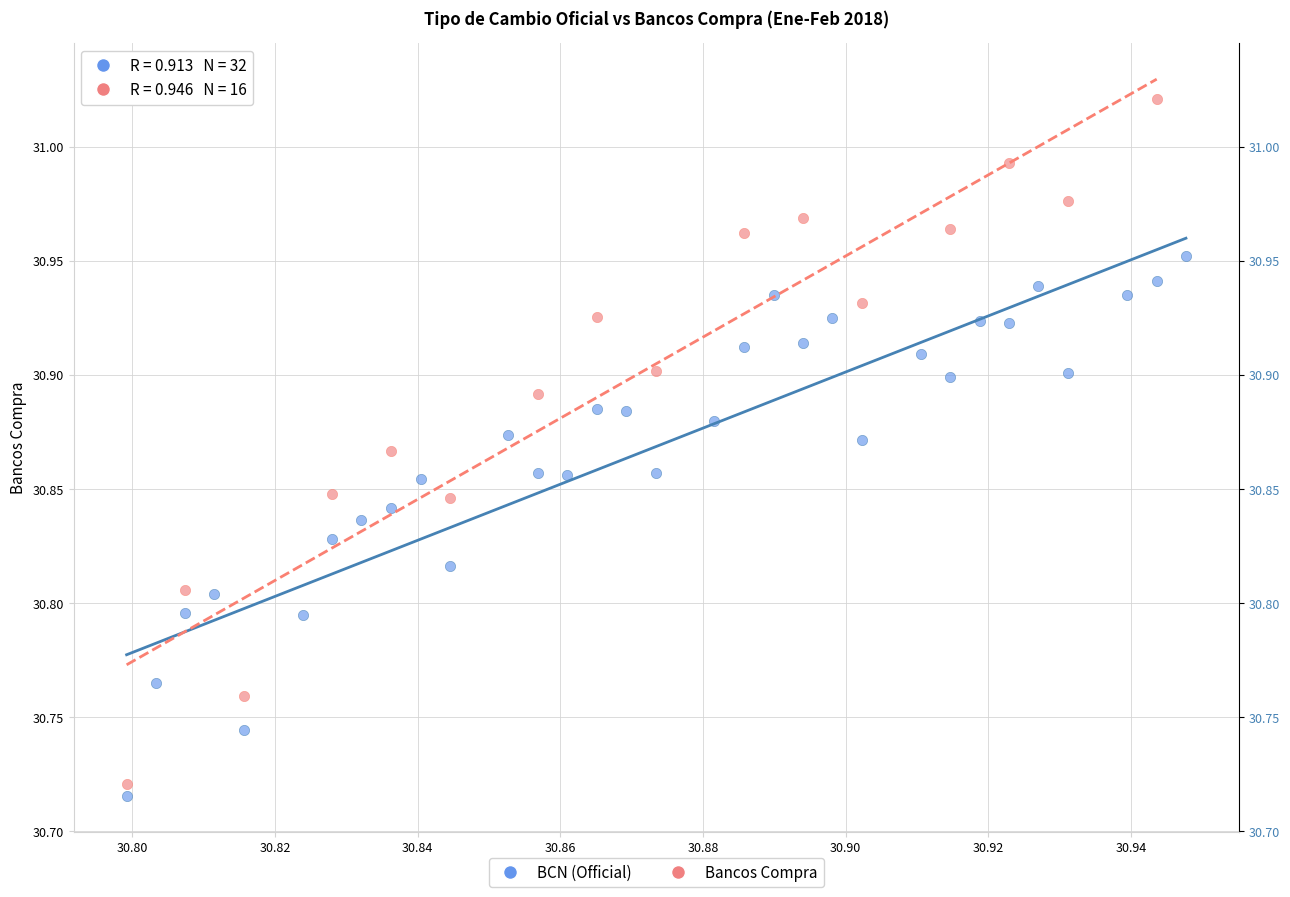

Which series has the largest Y range (max minus min)?

Bancos Compra